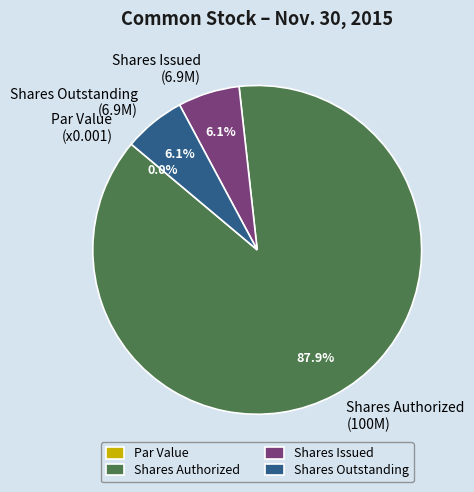

What is the largest slice in the pie chart?

Common stock, shares authorized